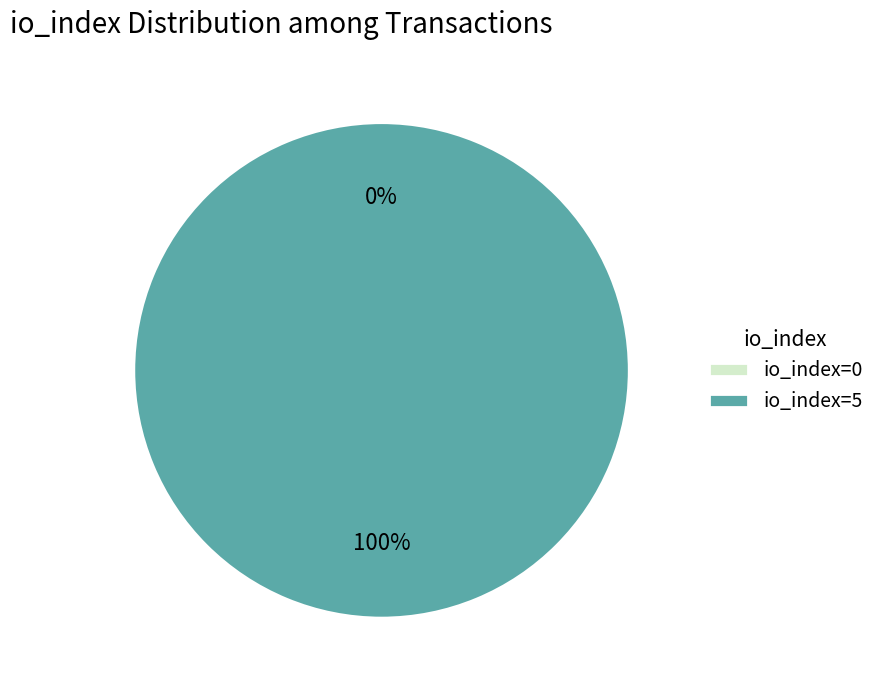

Which category has the smallest portion of the pie?

io_index=0